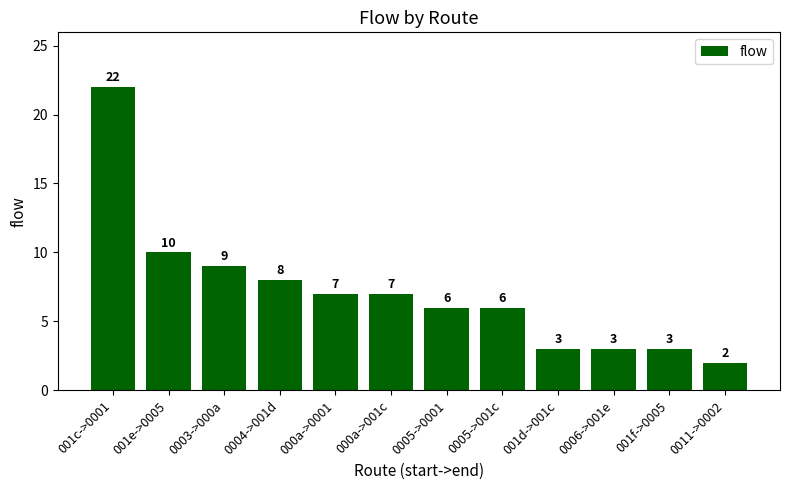

What is the sum of the values at 001e->0005 and 001c->0001?

32